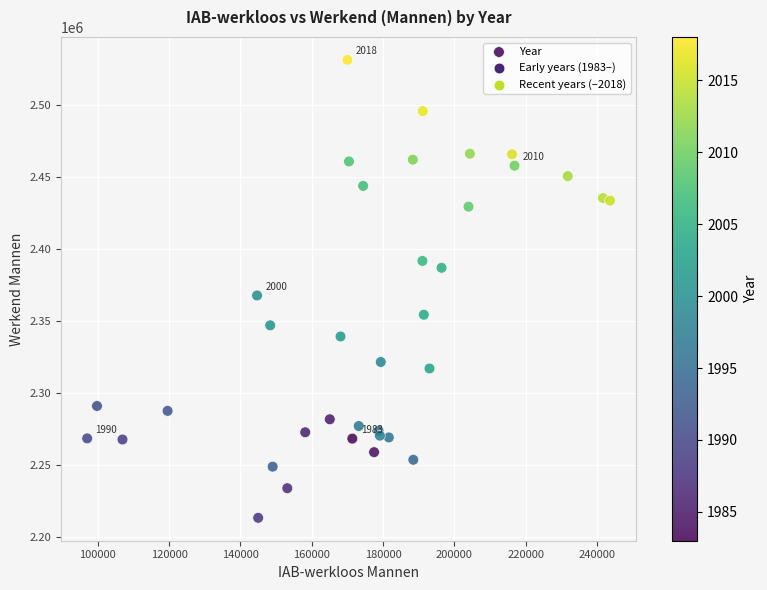

What Y value in the scatter plot is closest to 2372250?

2367655